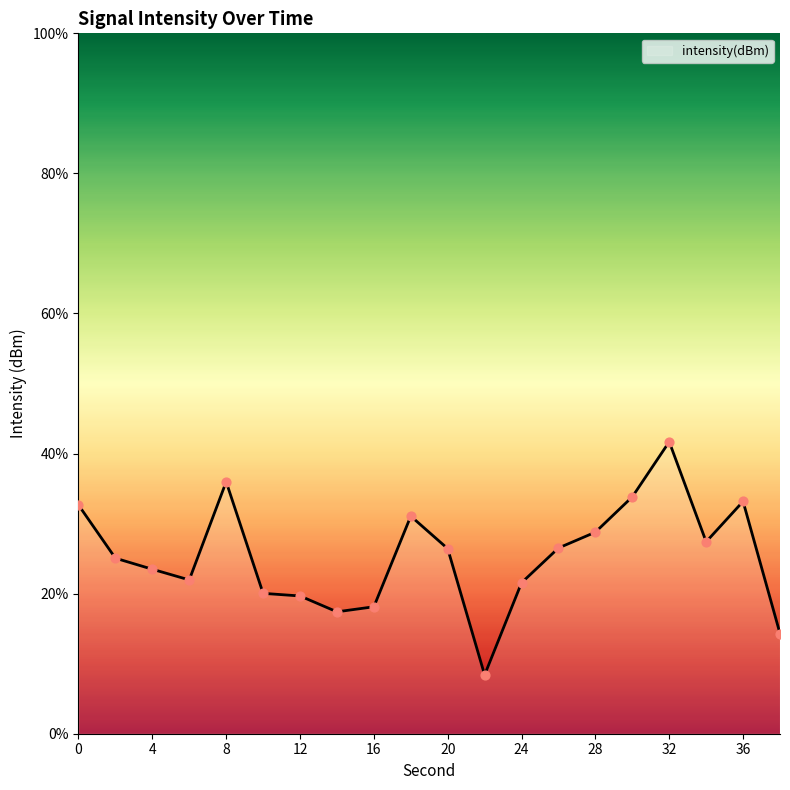

What is the minimum value shown in the chart?

8.4